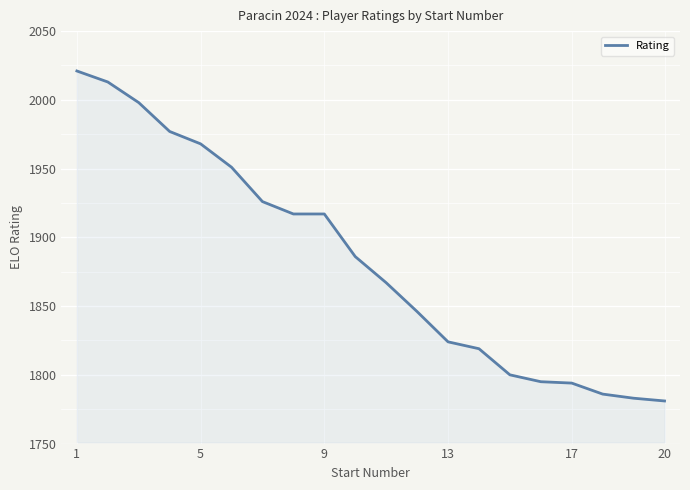

What is the minimum value shown in the chart?

1781